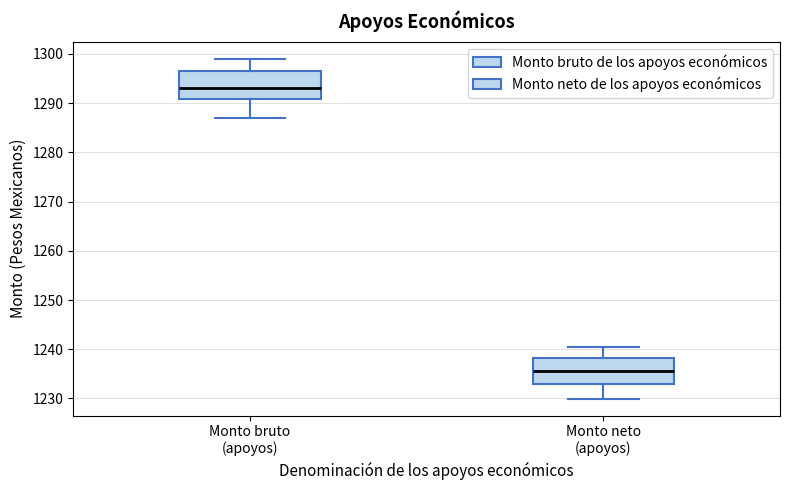

Reading left to right, read every box against the y-axis: the position of its median line, the range the box covers, and the ends of its whiskers. The values are not printed on the chart, so give them approximately, as read against the axis.

Monto bruto (apoyos): median 1293, box 1291 to 1296, whiskers 1287 to 1299
Monto neto (apoyos): median 1236, box 1233 to 1238, whiskers 1230 to 1240